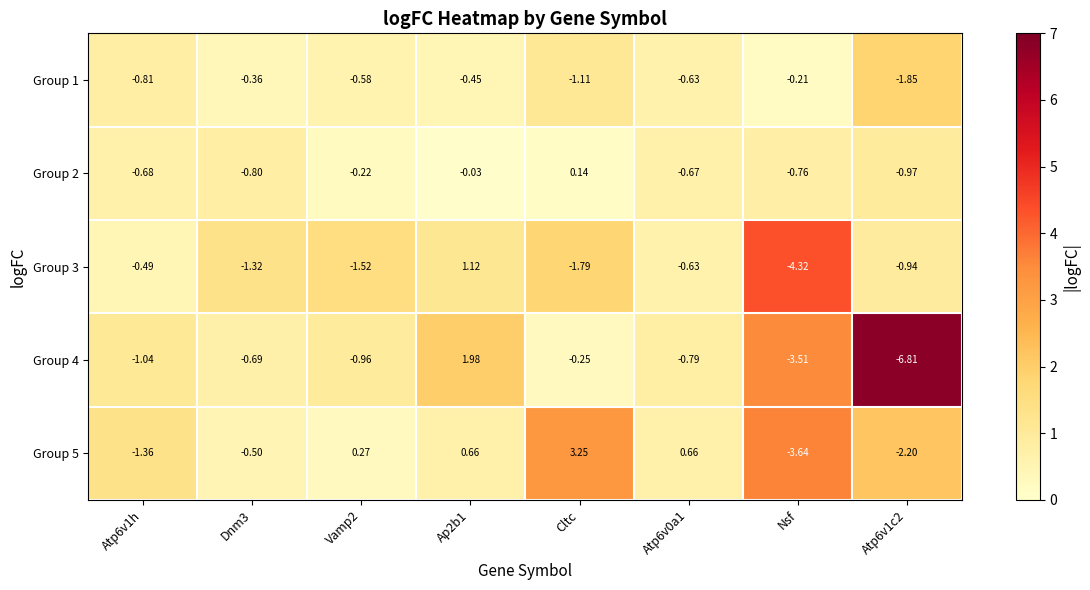

Is the value of Group 5 at Atp6v0a1 greater than the value of Group 3 at Cltc?

Yes